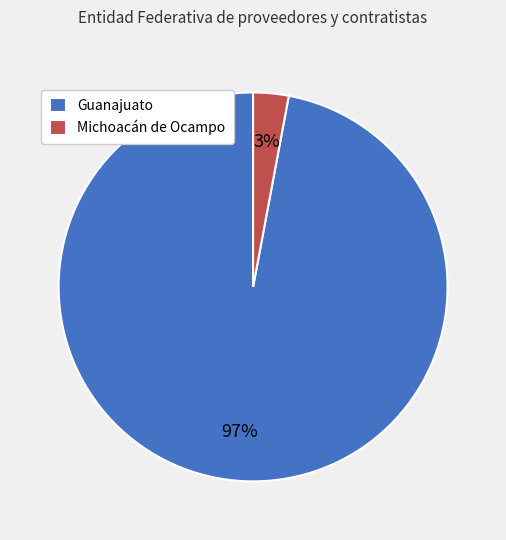

The Michoacán de Ocampo slice represents 15% of the pie. True or false?

False